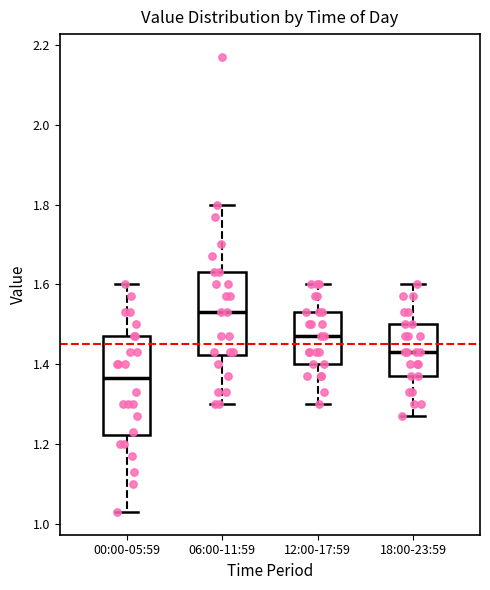

Which box's median line is the lowest?

00:00-05:59